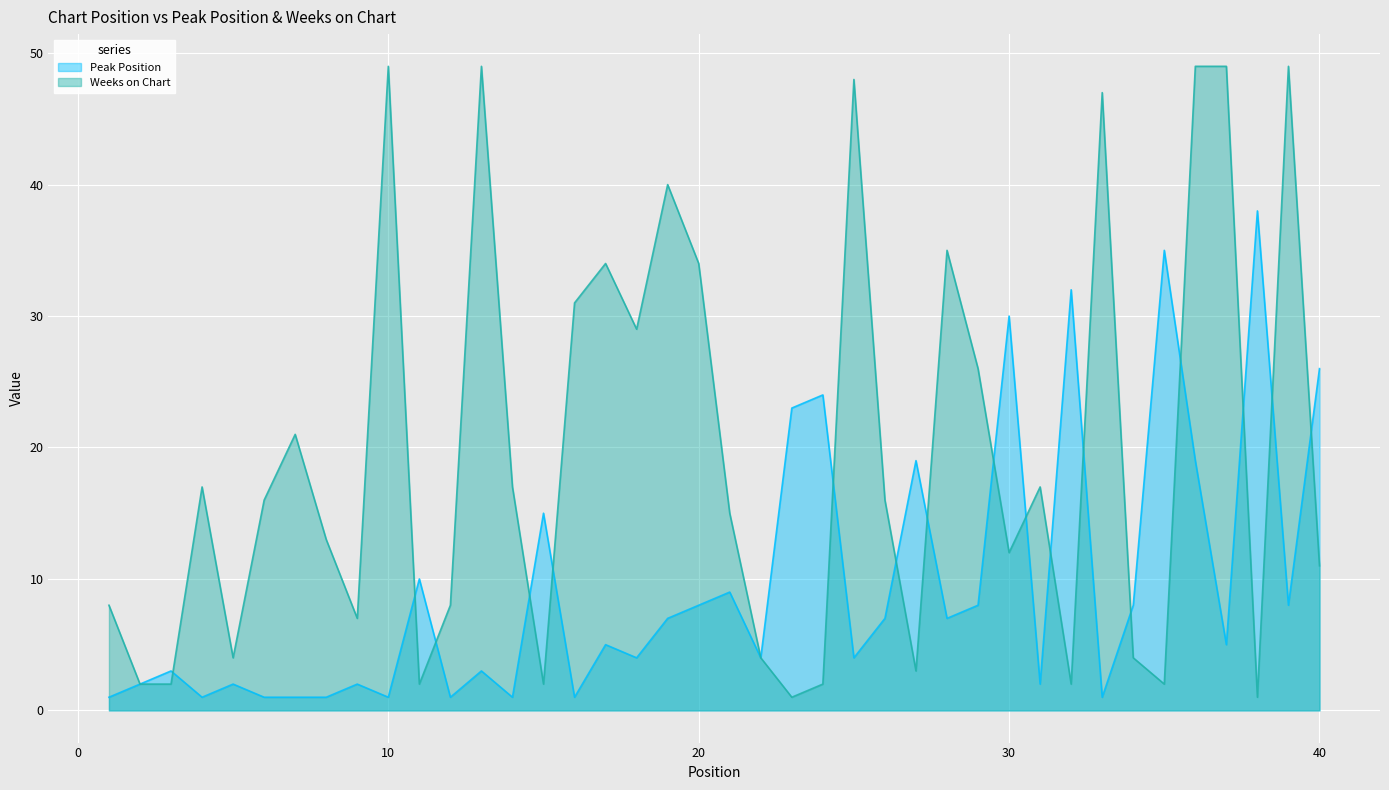

What is the value of the Weeks on Chart point at the 10th from the left?

49